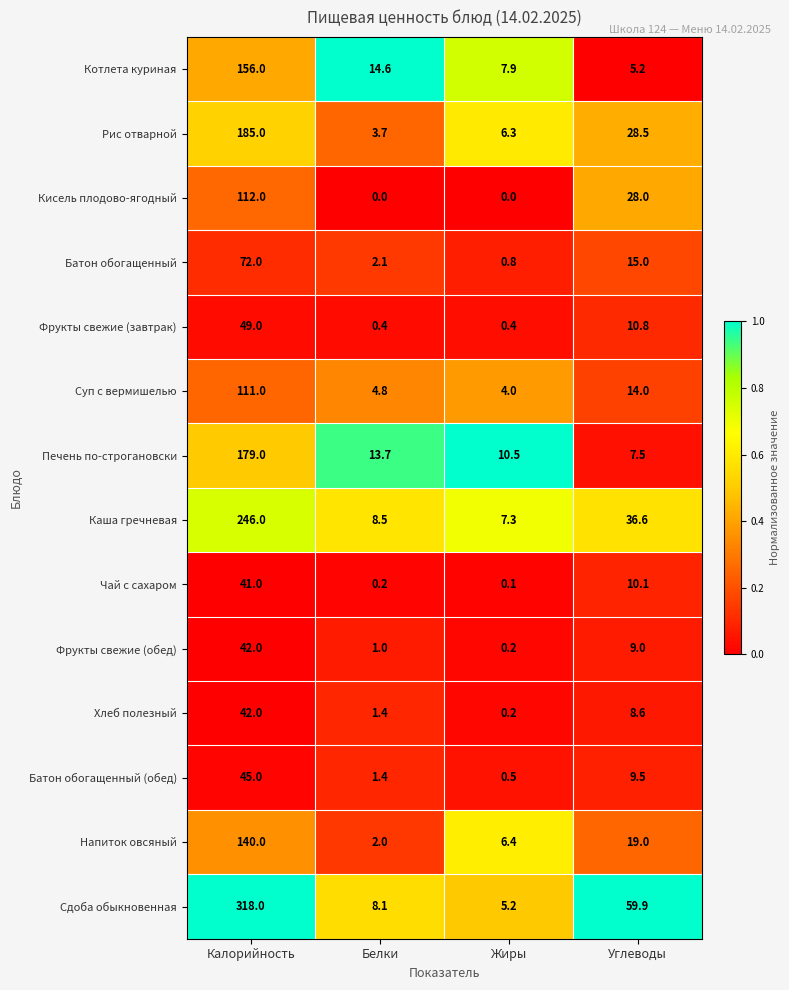

List the labels in order of Каша гречневая value, largest first.

Калорийность, Углеводы, Белки, Жиры